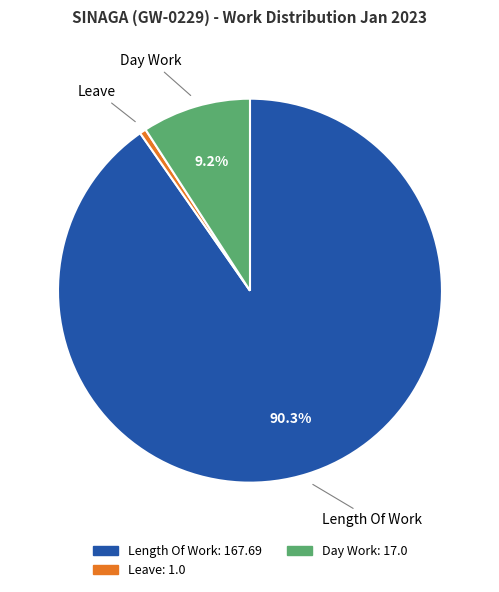

Is there any slice that represents more than half of the pie?

Yes